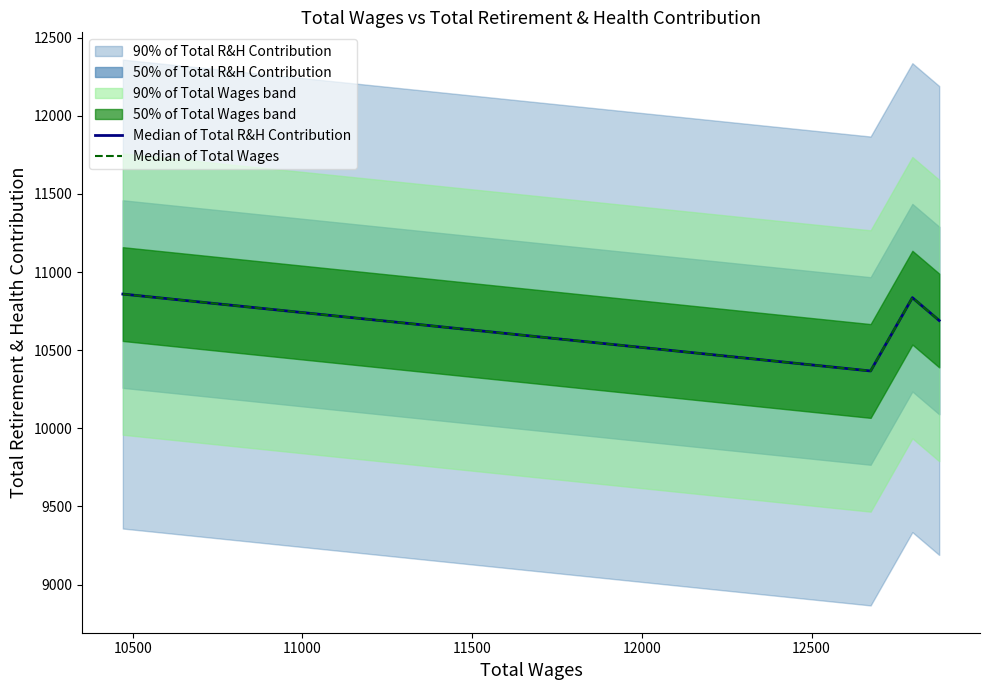

The value of Median of Total Wages at 10500 is 4000. True or false?

False